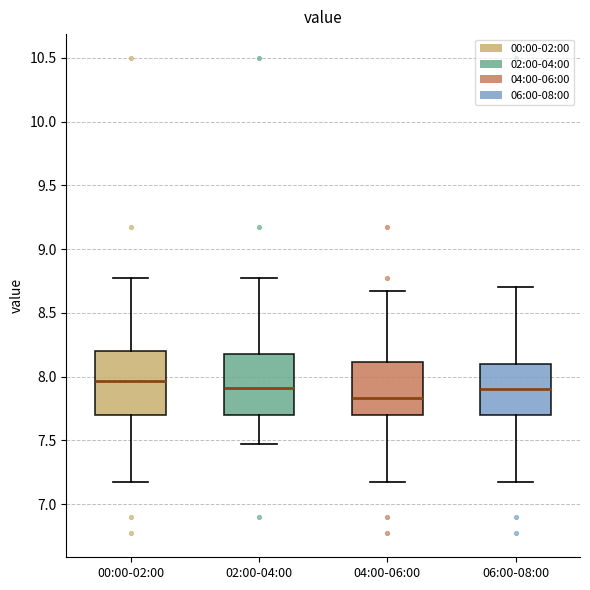

Reading left to right, read every box against the y-axis: the position of its median line, the range the box covers, and the ends of its whiskers. The values are not printed on the chart, so give them approximately, as read against the axis.

00:00-02:00: median 7.95, box 7.70 to 8.20, whiskers 7.15 to 8.75
02:00-04:00: median 7.90, box 7.70 to 8.20, whiskers 7.45 to 8.75
04:00-06:00: median 7.85, box 7.70 to 8.10, whiskers 7.15 to 8.65
06:00-08:00: median 7.90, box 7.70 to 8.10, whiskers 7.15 to 8.70